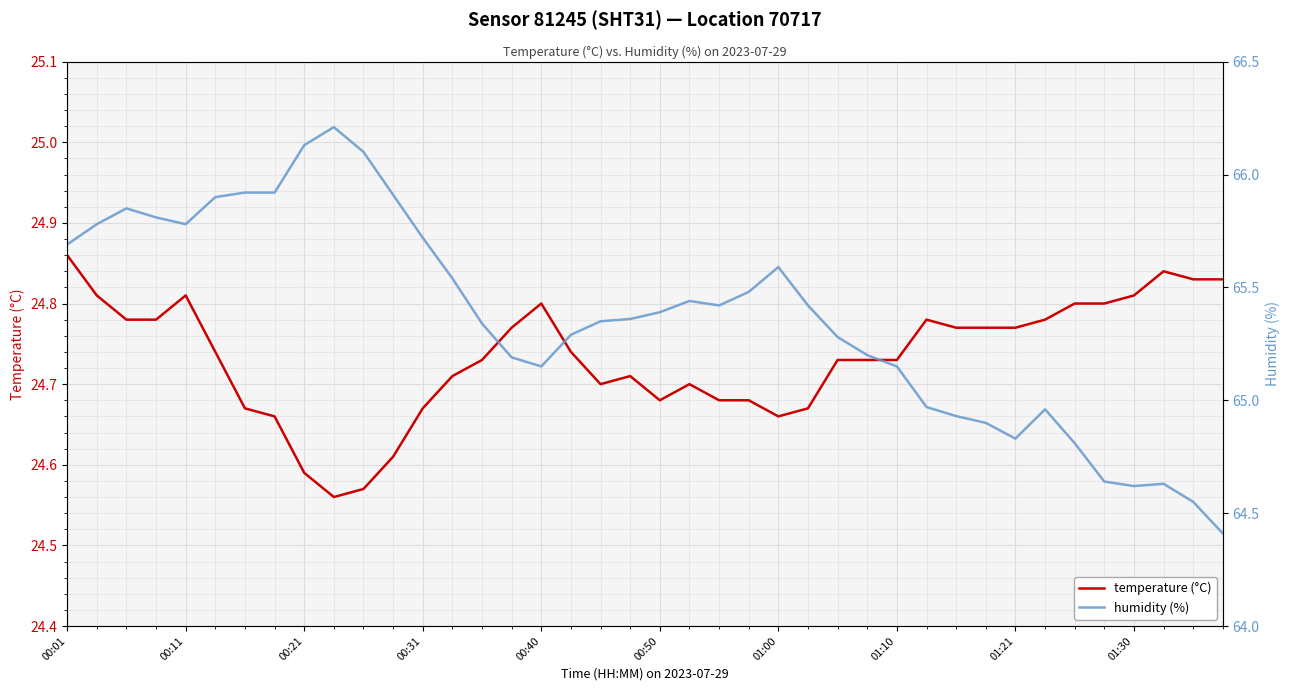

The humidity (%) series shows 65.3 at 14. True or false?

True